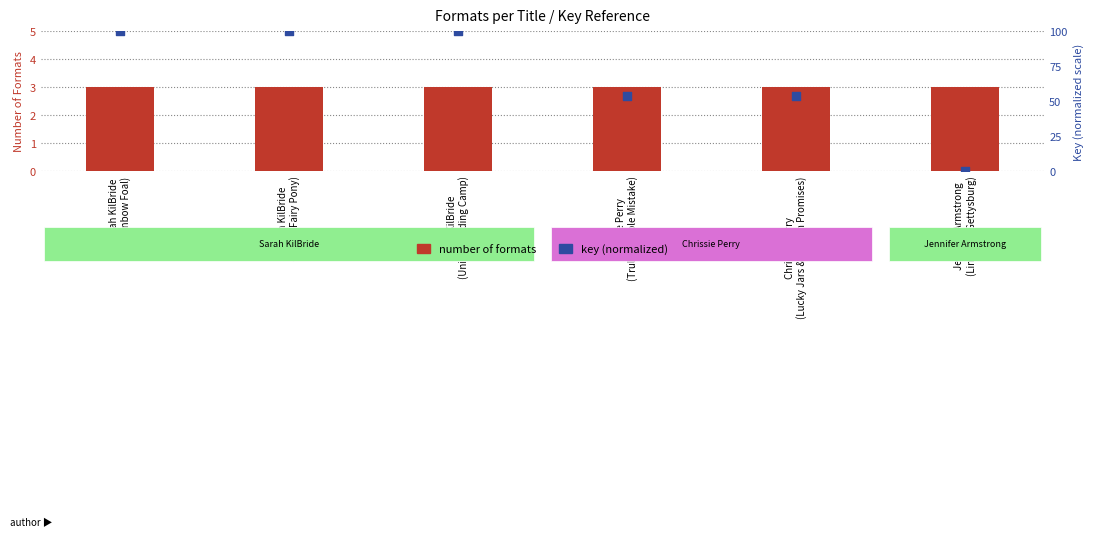

What are all the series names shown in the legend?

Number of Formats, Key (normalized)